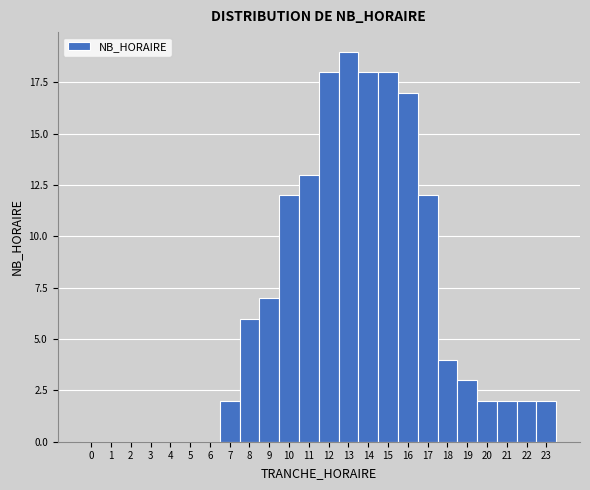

Reading left to right, transcribe this chart: for each bar, give the range it covers on the x-axis and its height. The values are not printed on the chart, so give them approximately, as read against the axis.

-0.5 to 0.5: 0
0.5 to 1.5: 0
1.5 to 2.5: 0
2.5 to 3.5: 0
3.5 to 4.5: 0
4.5 to 5.5: 0
5.5 to 6.5: 0
6.5 to 7.5: 2
7.5 to 8.5: 6
8.5 to 9.5: 7
9.5 to 10.5: 12
10.5 to 11.5: 13
11.5 to 12.5: 18
12.5 to 13.5: 19
13.5 to 14.5: 18
14.5 to 15.5: 18
15.5 to 16.5: 17
16.5 to 17.5: 12
17.5 to 18.5: 4
18.5 to 19.5: 3
19.5 to 20.5: 2
20.5 to 21.5: 2
21.5 to 22.5: 2
22.5 to 23.5: 2